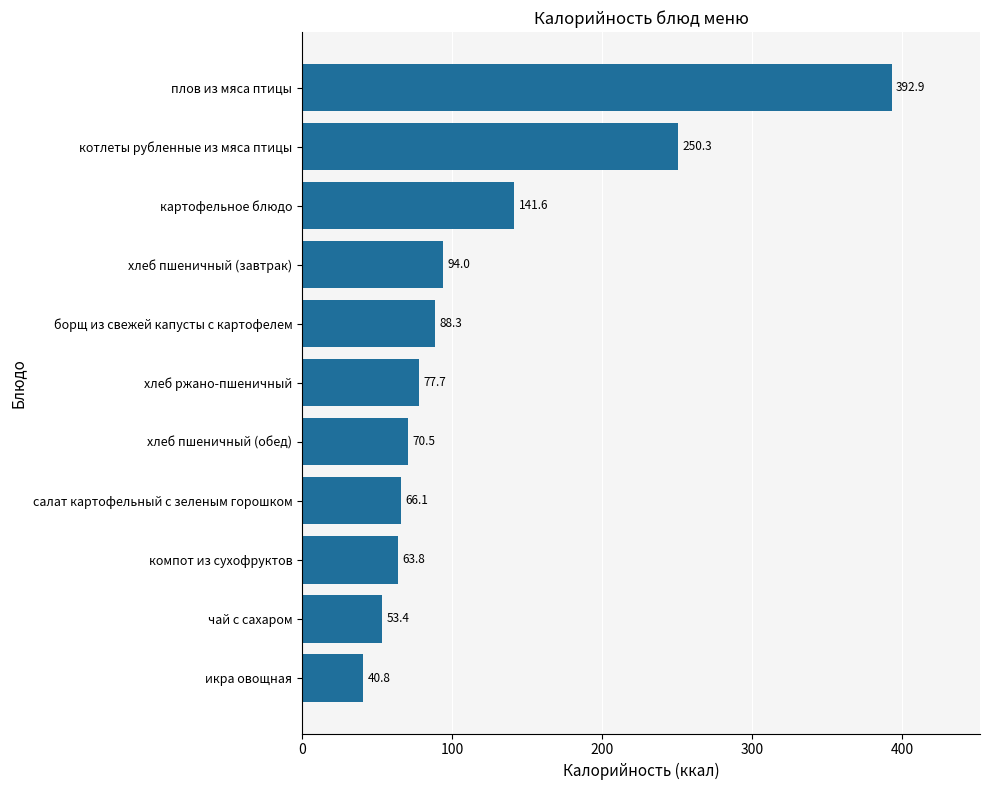

Reading bottom to top, what are all the values shown in this chart?

икра овощная=40.8	чай с сахаром=53.4	компот из сухофруктов=63.8	салат картофельный с зеленым горошком=66.1	хлеб пшеничный (обед)=70.5	хлеб ржано-пшеничный=77.7	борщ из свежей капусты с картофелем=88.3	хлеб пшеничный (завтрак)=94.0	картофельное блюдо=141.6	котлеты рубленные из мяса птицы=250.3	плов из мяса птицы=392.9